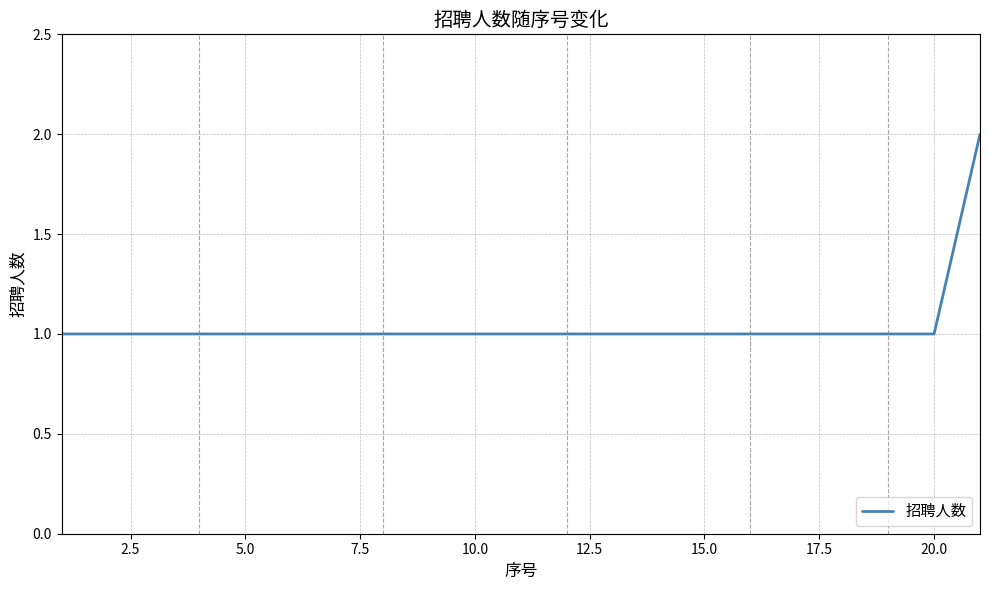

How many lines are shown in the chart?

1